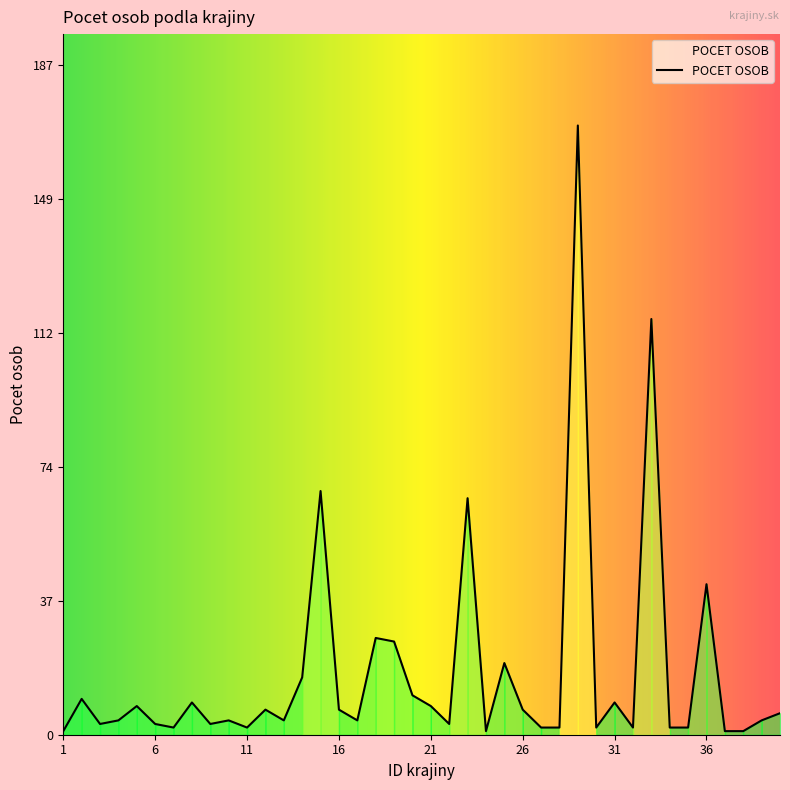

What is the greatest value displayed?

170